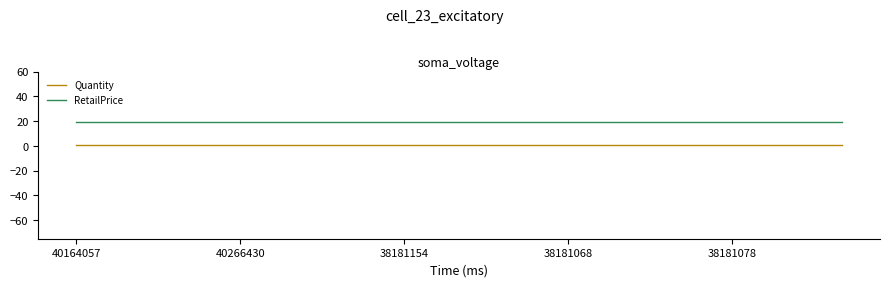

True or false: RetailPrice and Quantity intersect in this chart.

False